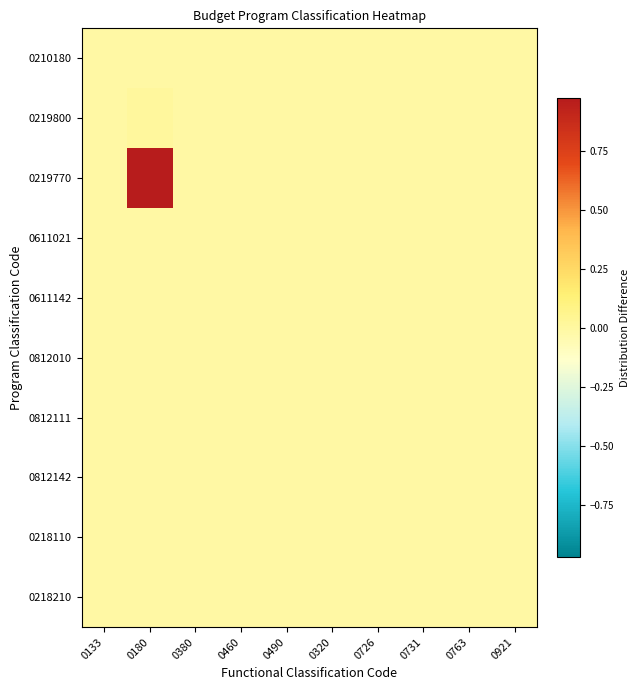

Between 0180 and 0921, which series saw the biggest shift?

0219770